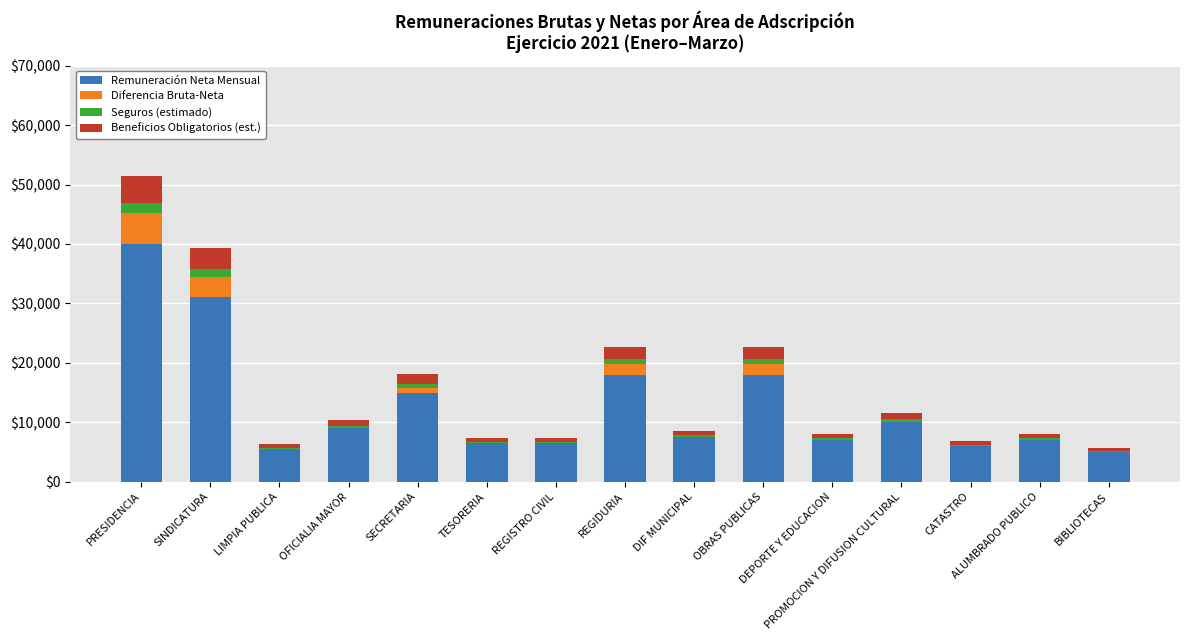

What is the highest value of the Remuneración Neta Mensual series?

40000.0